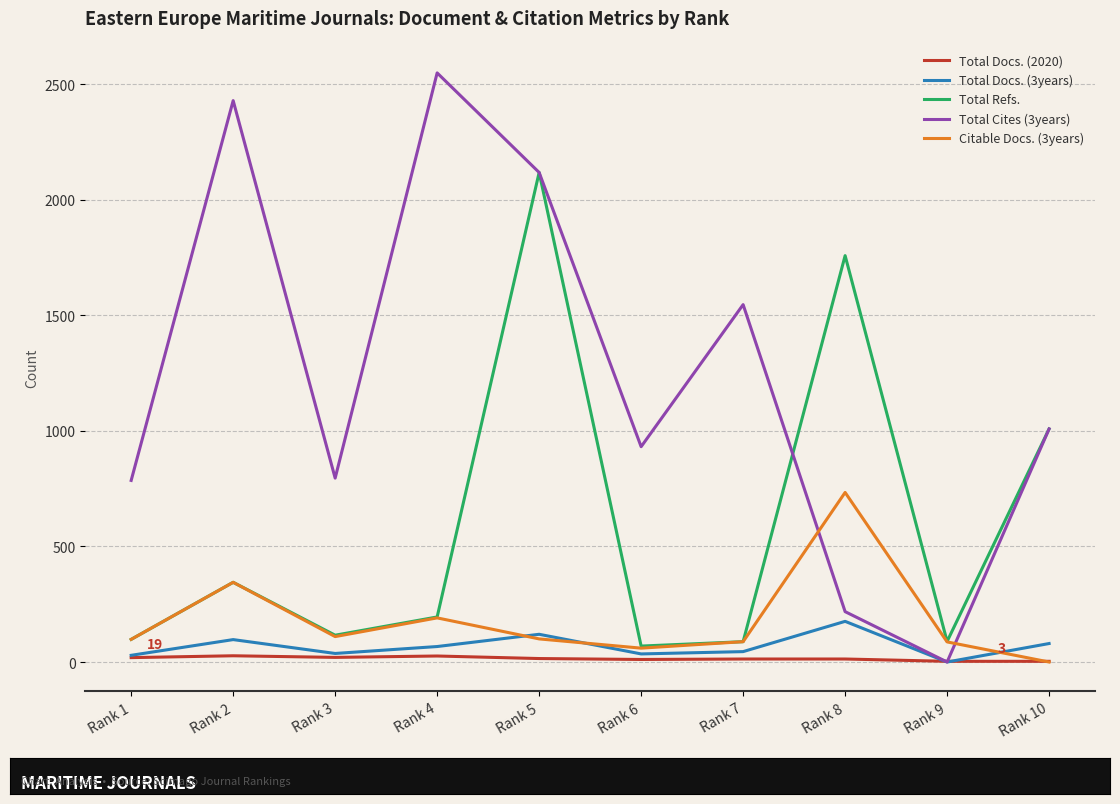

What is the spread (max minus min) of values at Rank 7?

1534